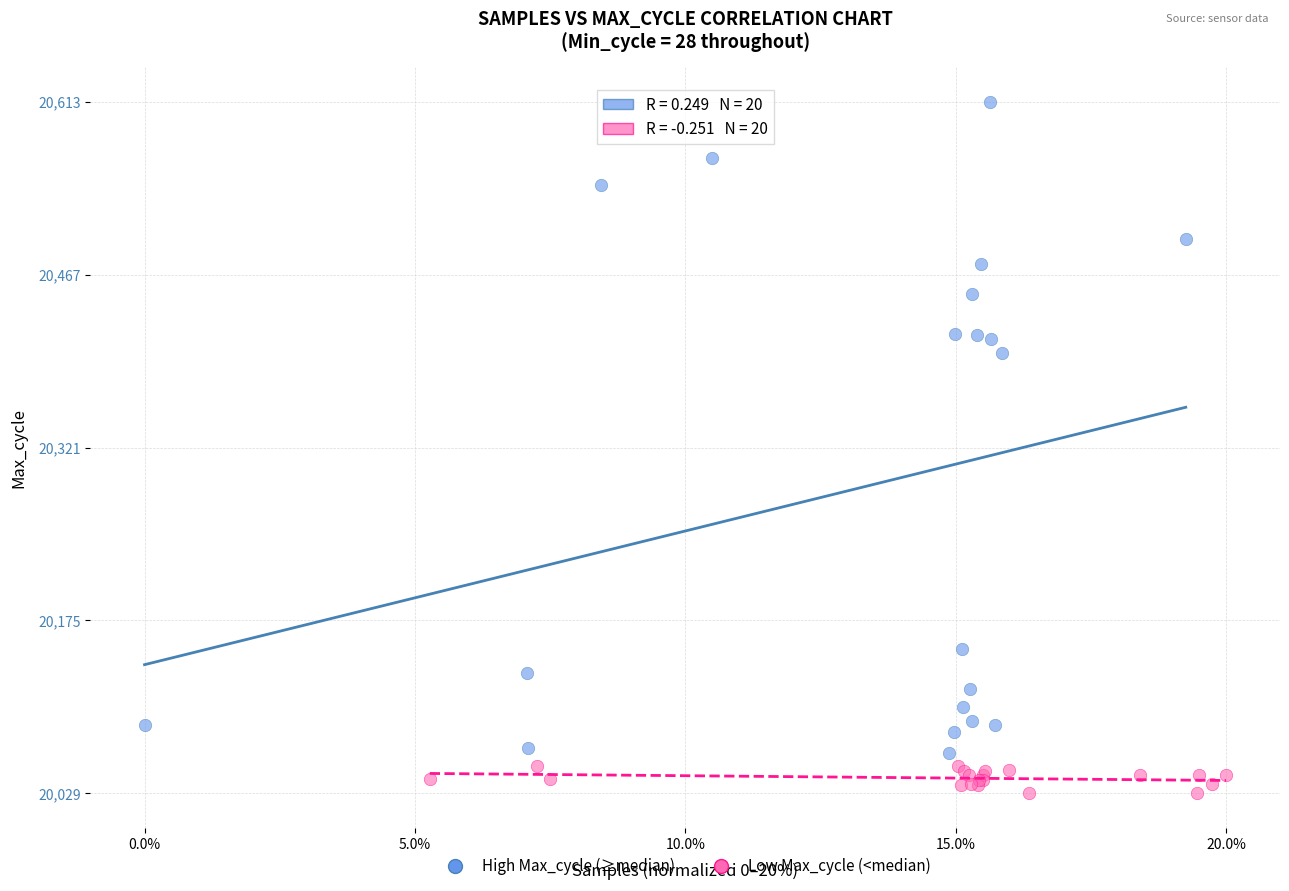

Which series reaches the maximum Y coordinate?

High Max_cycle (≥median)